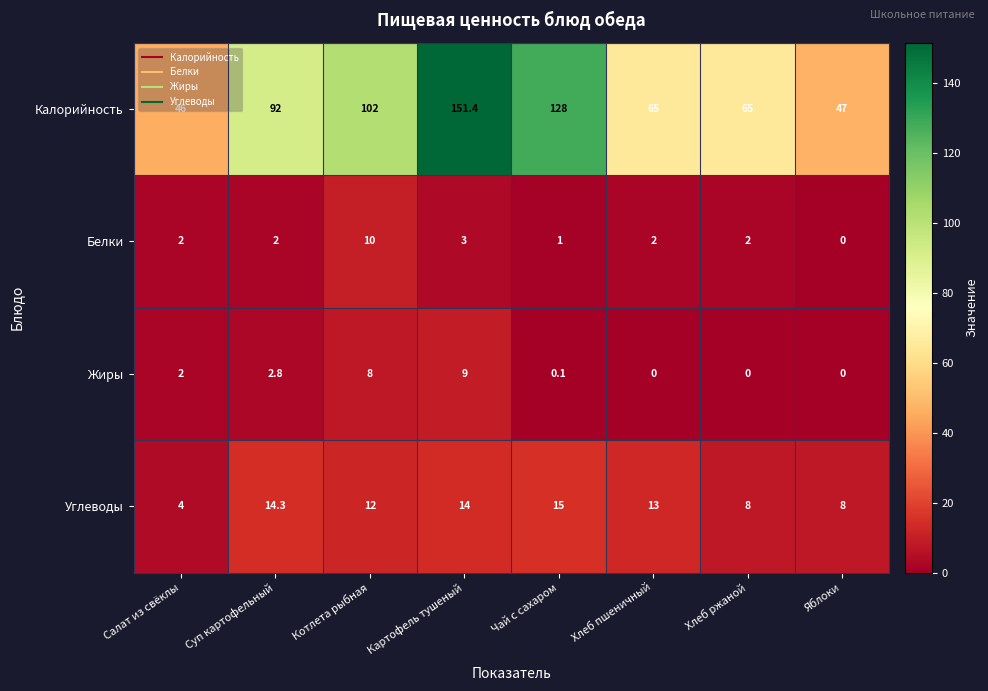

How many data points in Жиры are less than 2?

4